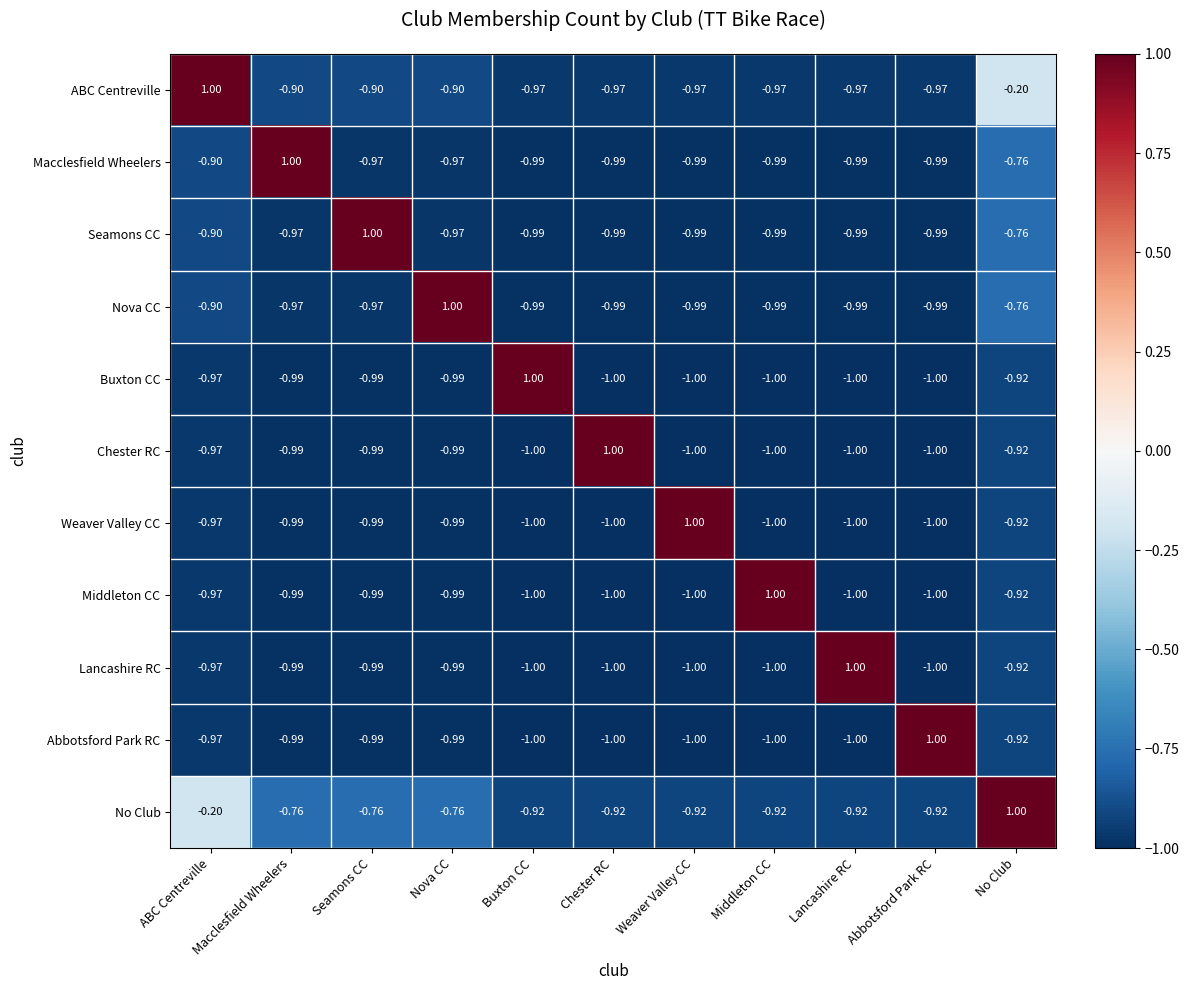

At which label does Nova CC first exceed 0?

Nova CC